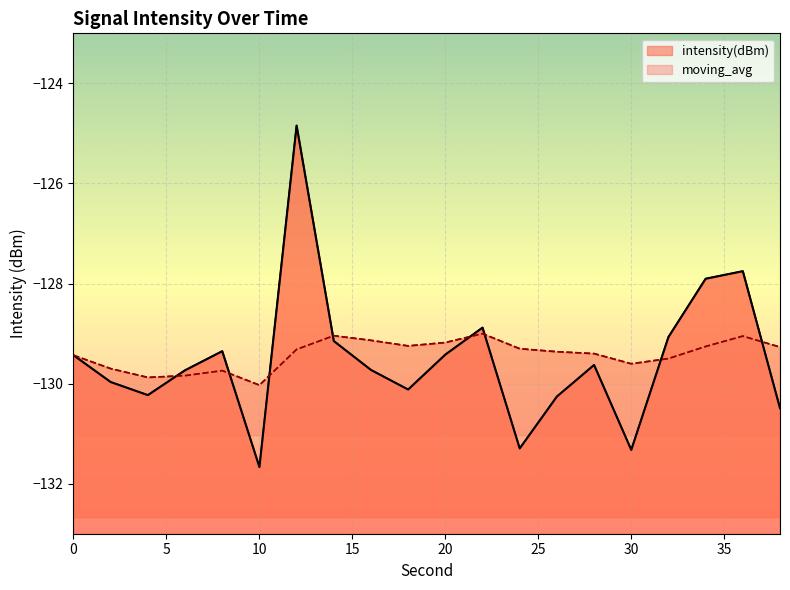

At which category is the sum across all series the highest?

12